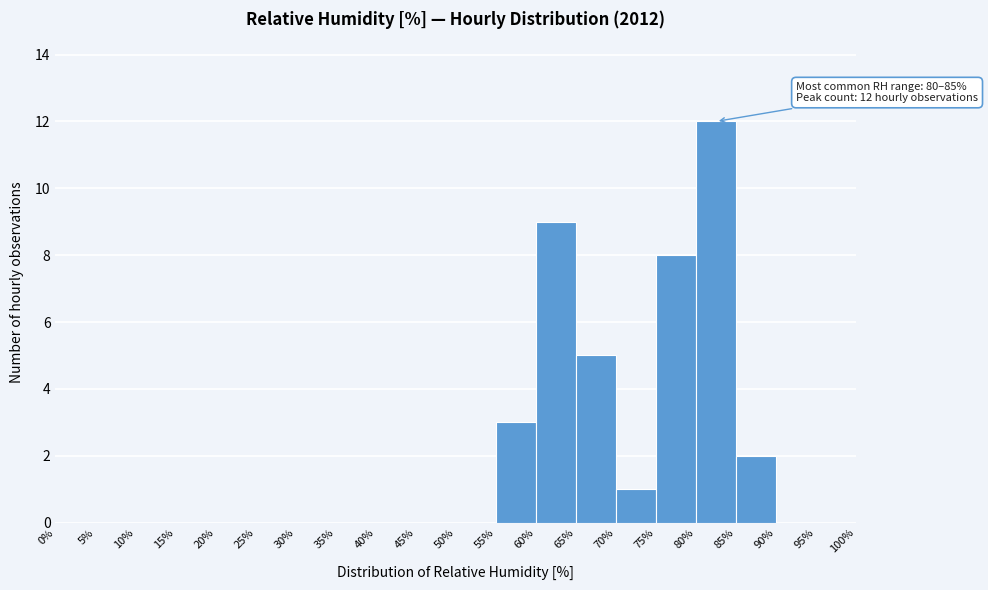

Which range on the x-axis has the tallest bar?

80% to 85%